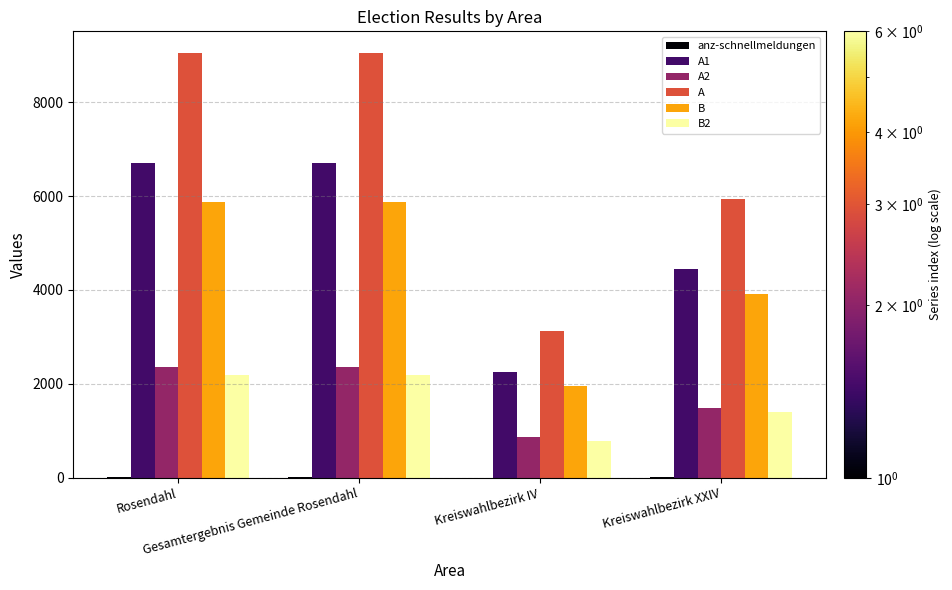

What is the spread (max minus min) of values at Kreiswahlbezirk IV?

3121